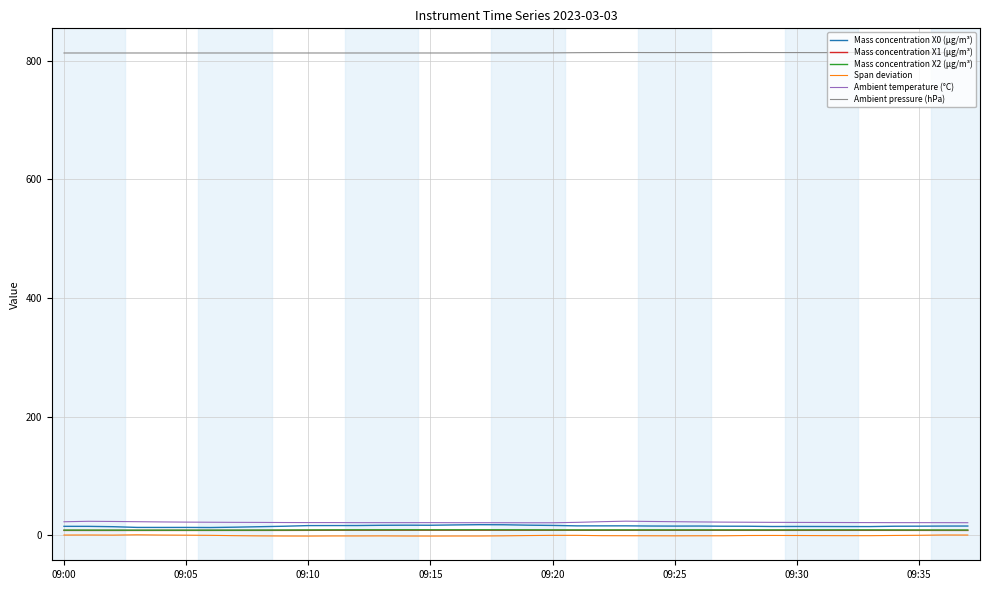

Which series has the largest total across all categories?

Ambient pressure (hPa)